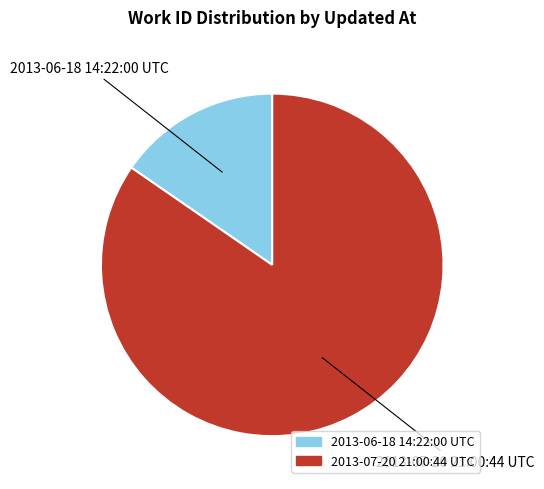

Combined, do 2013-07-20 21:00:44 UTC and 2013-06-18 14:22:00 UTC account for over 50%?

Yes